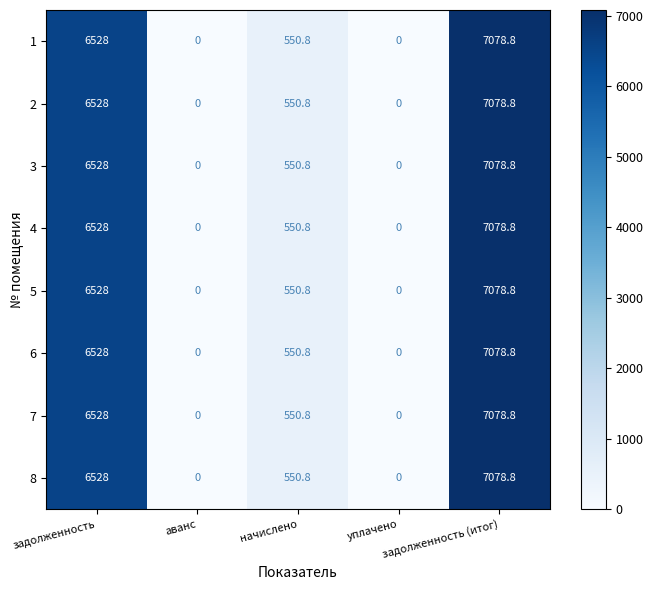

What is the highest value of the 7 series?

7078.8